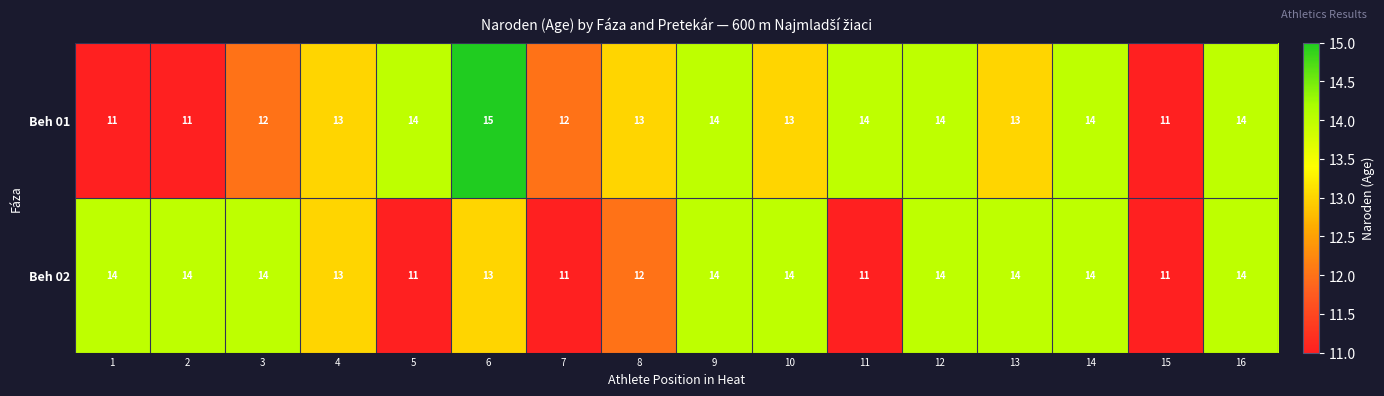

What is the minimum value shown in the chart?

11